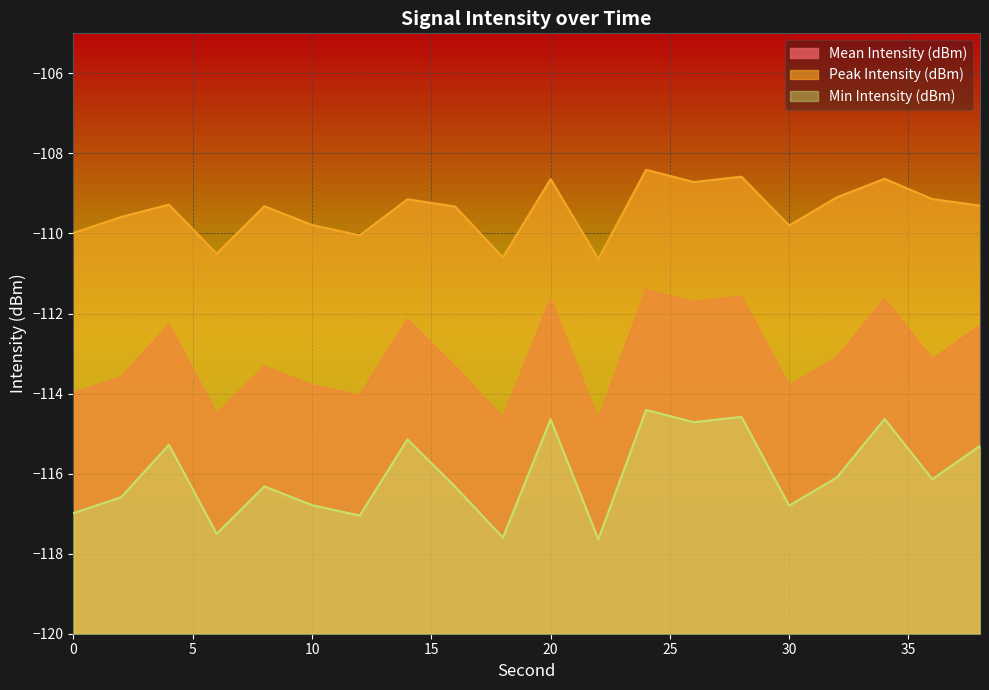

At 8, list the series in order from smallest to largest.

Min Intensity (dBm), Mean Intensity (dBm), Peak Intensity (dBm)